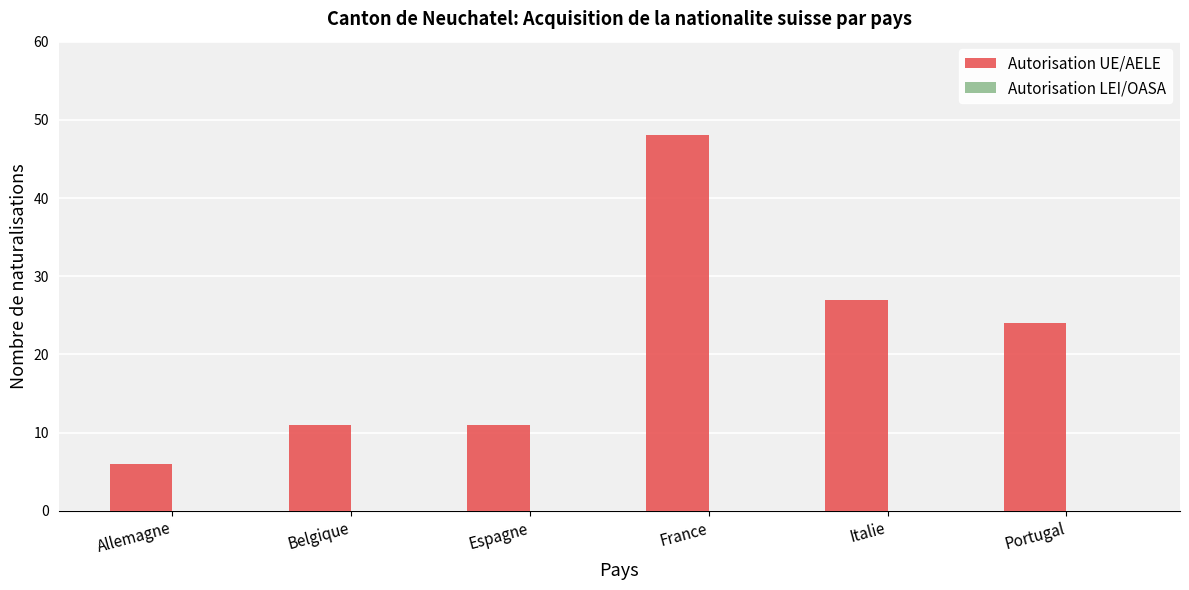

What is the ratio of the value at Portugal to the value at Allemagne?

4.0